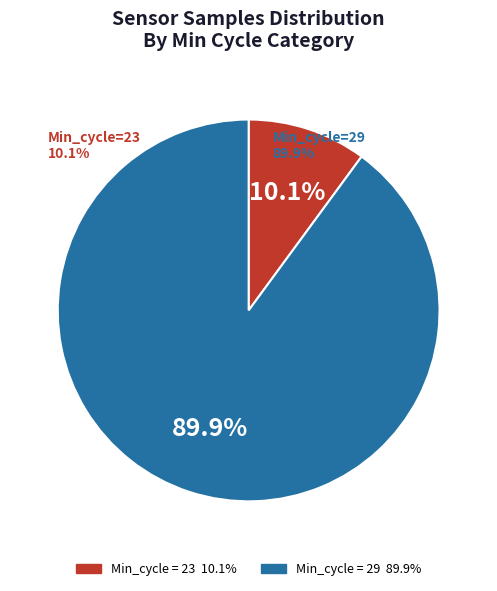

Does any single category account for the majority?

Yes